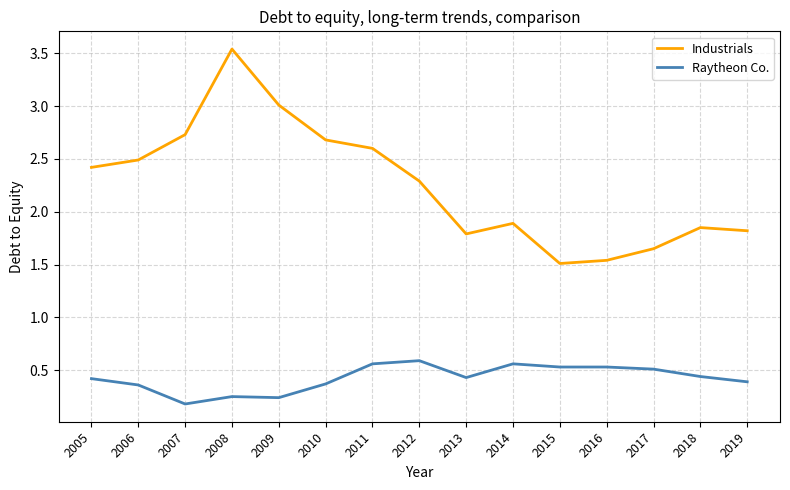

Is the value of Industrials at 2012 greater than the value of Raytheon Co. at 2010?

Yes